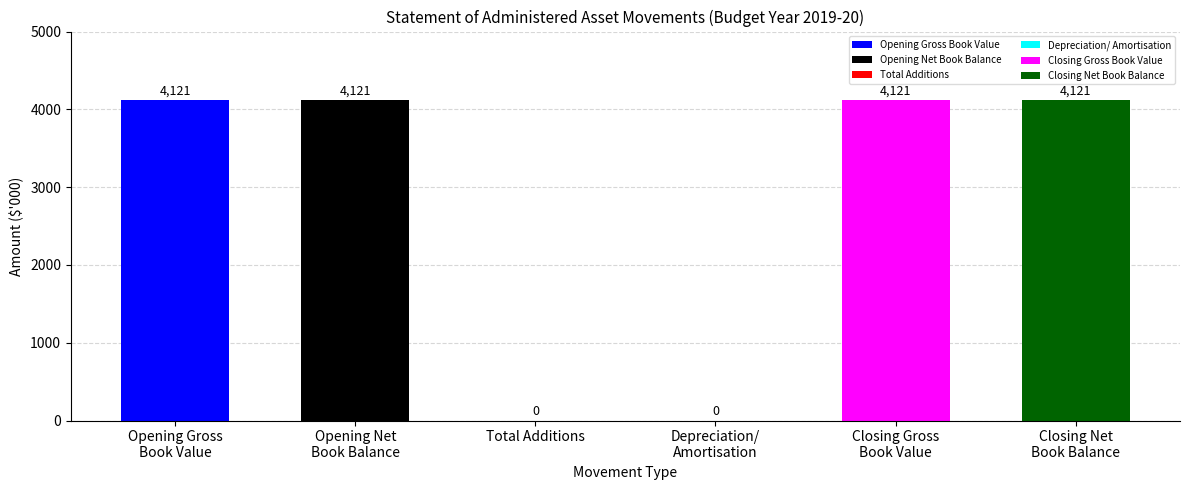

What is the sum of all values?

16484